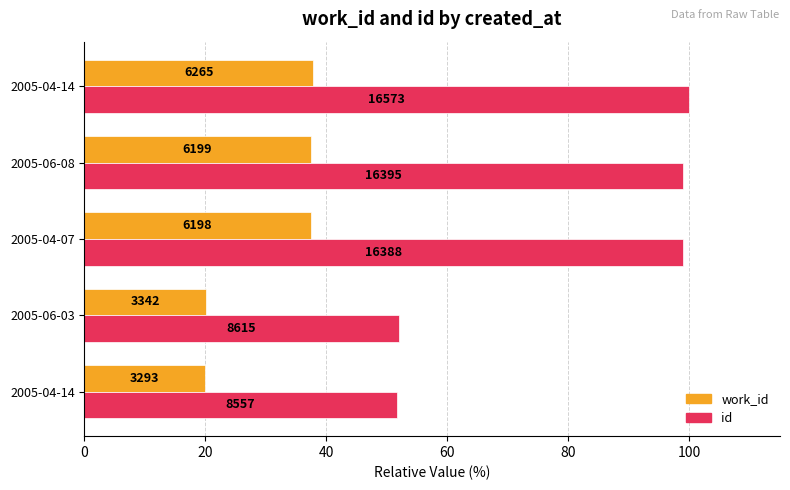

What are all the series names shown in the legend?

work_id, id